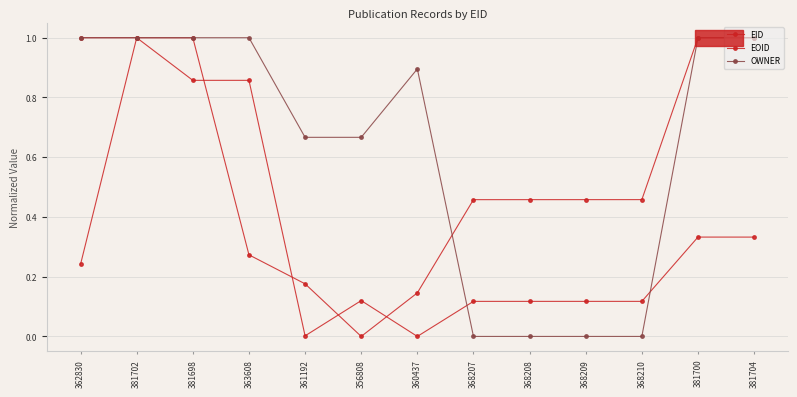

How many positive values does the EID series have?

12